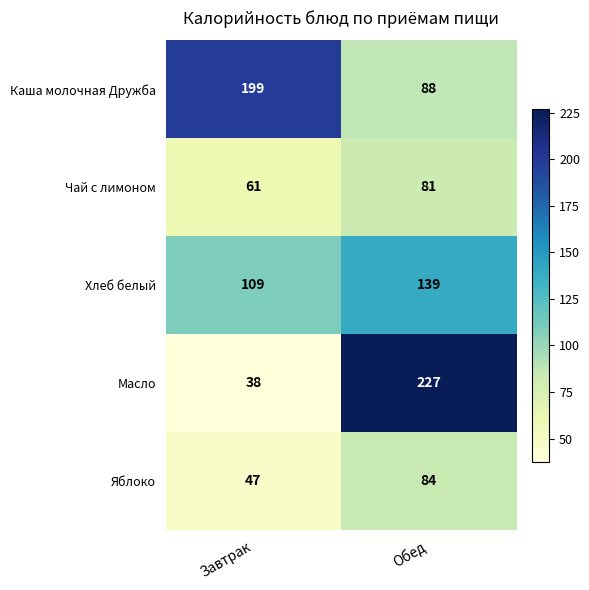

How many data points does each series have?

2